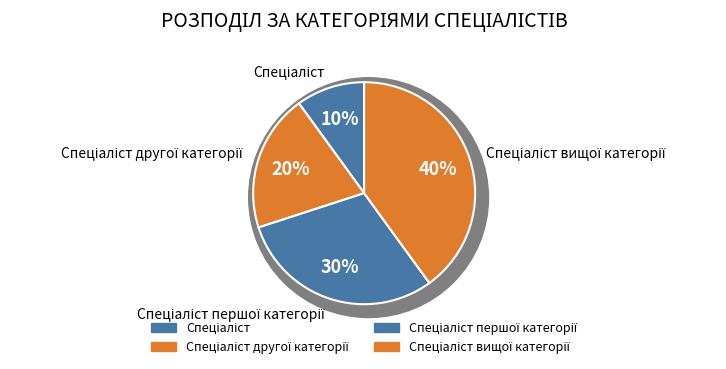

What is the ratio of the value at Спеціаліст вищої категорії to the value at Спеціаліст першої категорії?

1.3